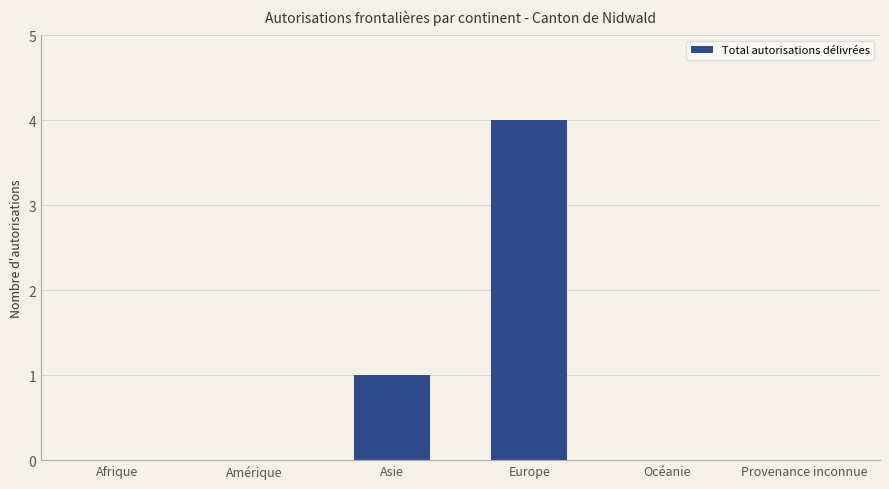

Is it true that the value at Asie is 2?

False